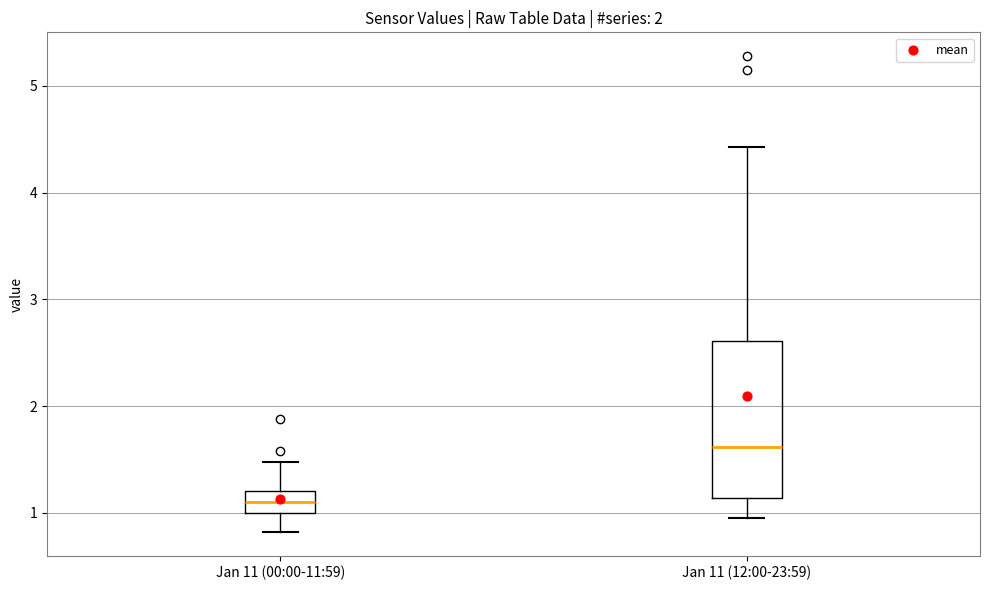

Where does the median line of the box for Jan 11 (12:00-23:59) sit on the y-axis? The values are not printed on the chart, so give them approximately, as read against the axis.

1.6